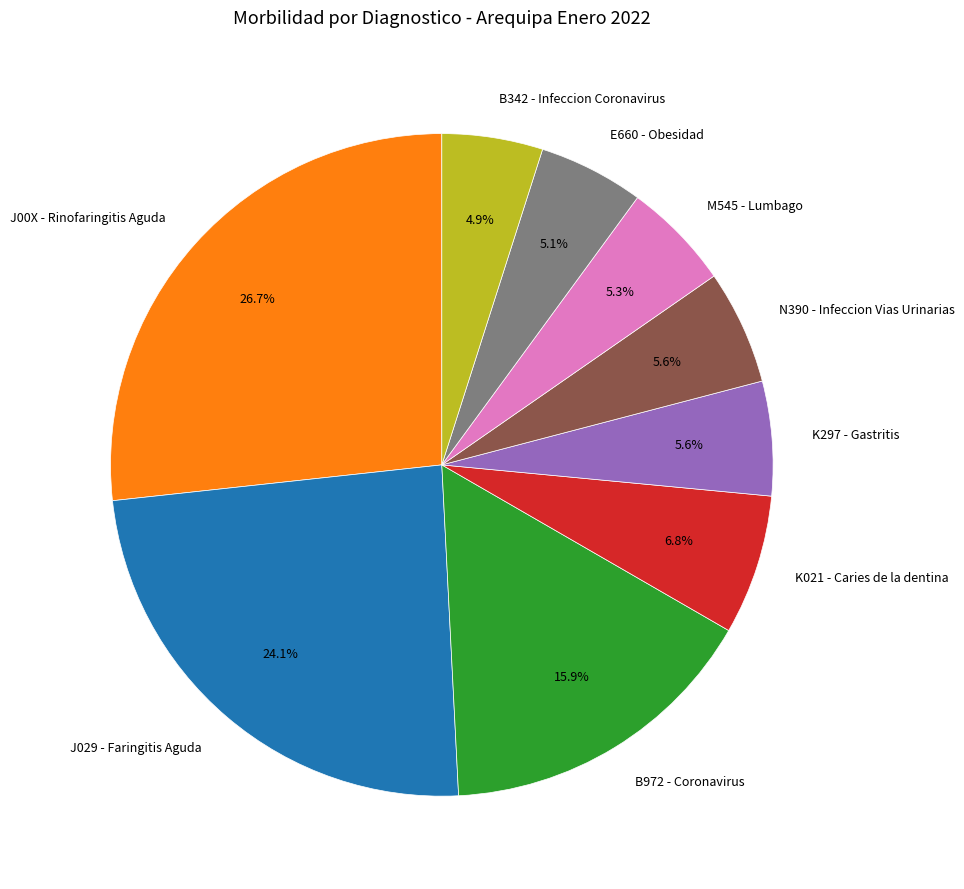

Which has a higher value, B972 - Coronavirus or N390 - Infeccion Vias Urinarias?

B972 - Coronavirus